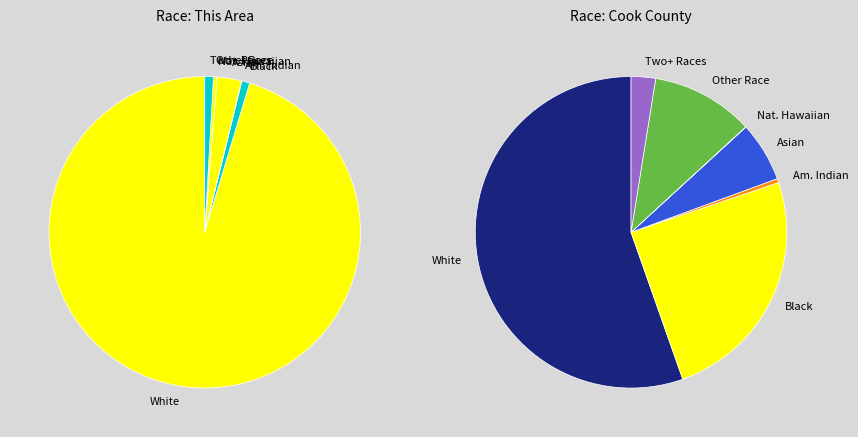

Do American Indian and Alaska Native and Black or African American alone together represent more than half of the pie?

No